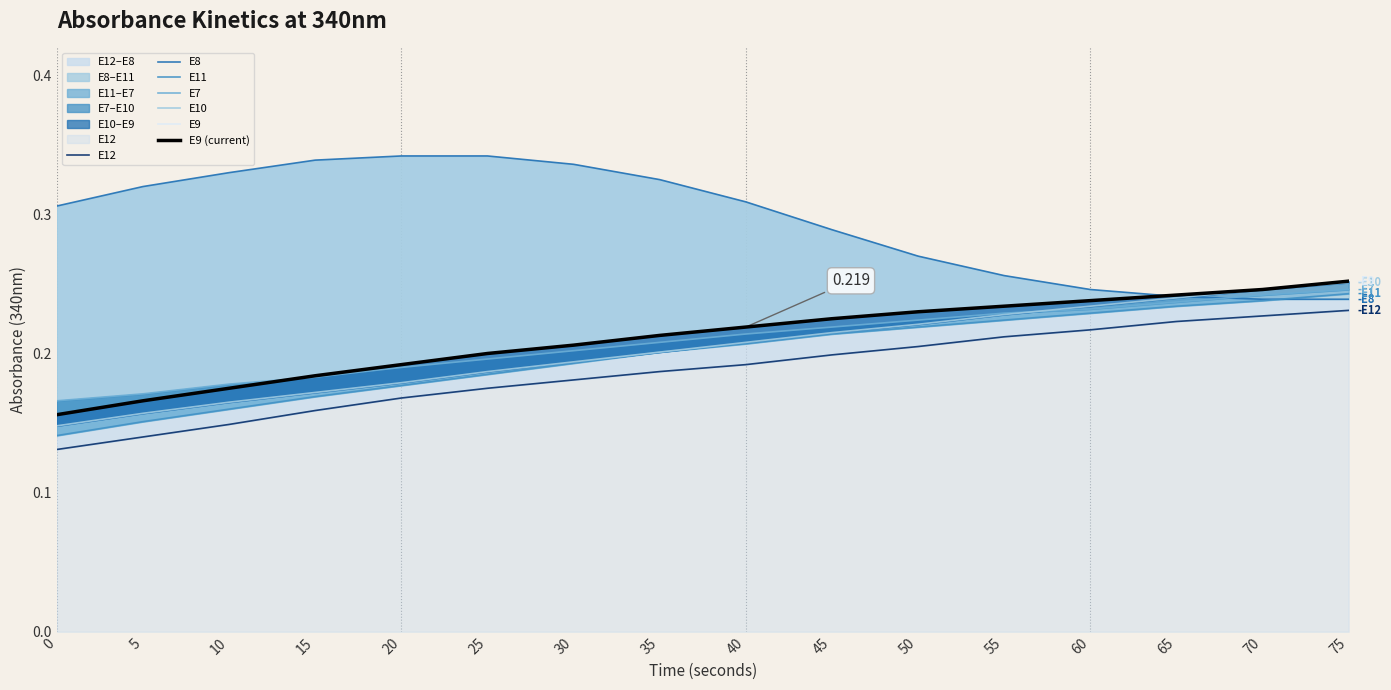

How many E8 values are between 0 and 1?

16